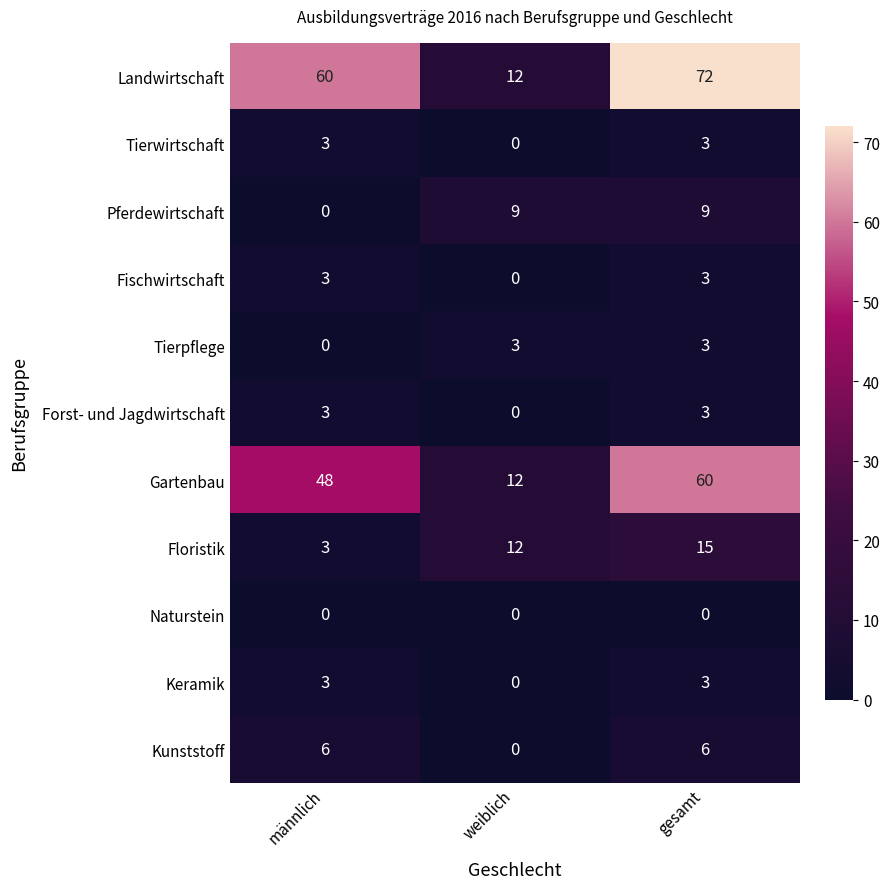

Which series has the widest spread of values?

Landwirtschaft